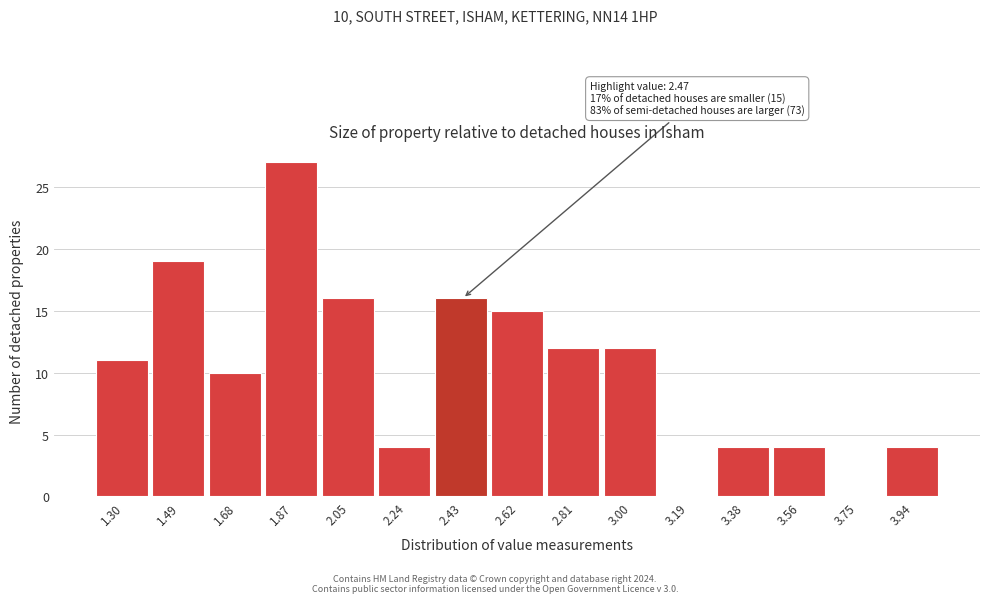

Reading left to right, extract all data points from this chart.

1.30=11	1.49=19	1.68=10	1.87=27	2.05=16	2.24=4	2.43=16	2.62=15	2.81=12	3.00=12	3.19=0	3.38=4	3.56=4	3.75=0	3.94=4